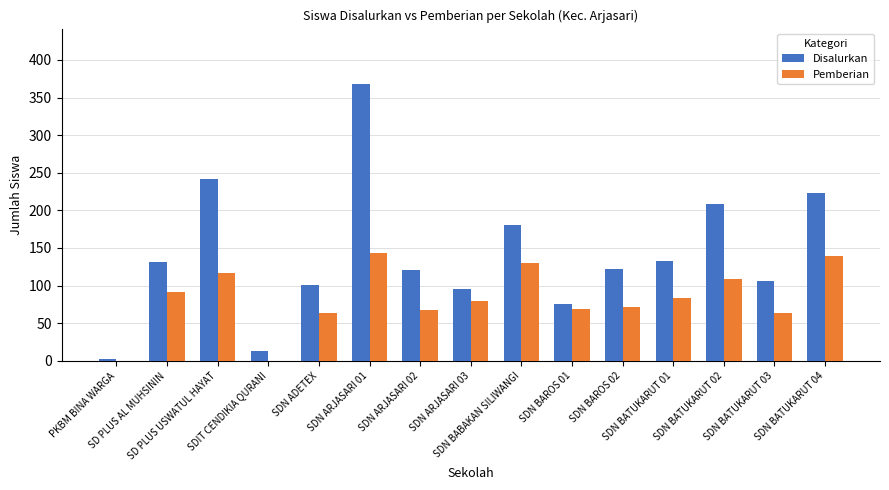

Where does the Disalurkan series first go above 122?

SD PLUS AL MUHSININ